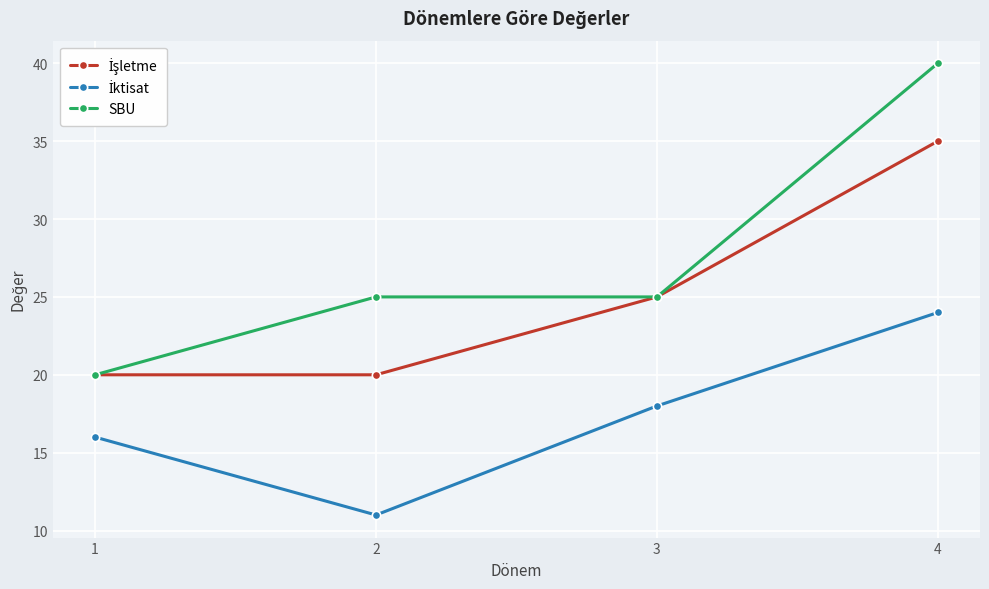

How many data points does each series have?

4